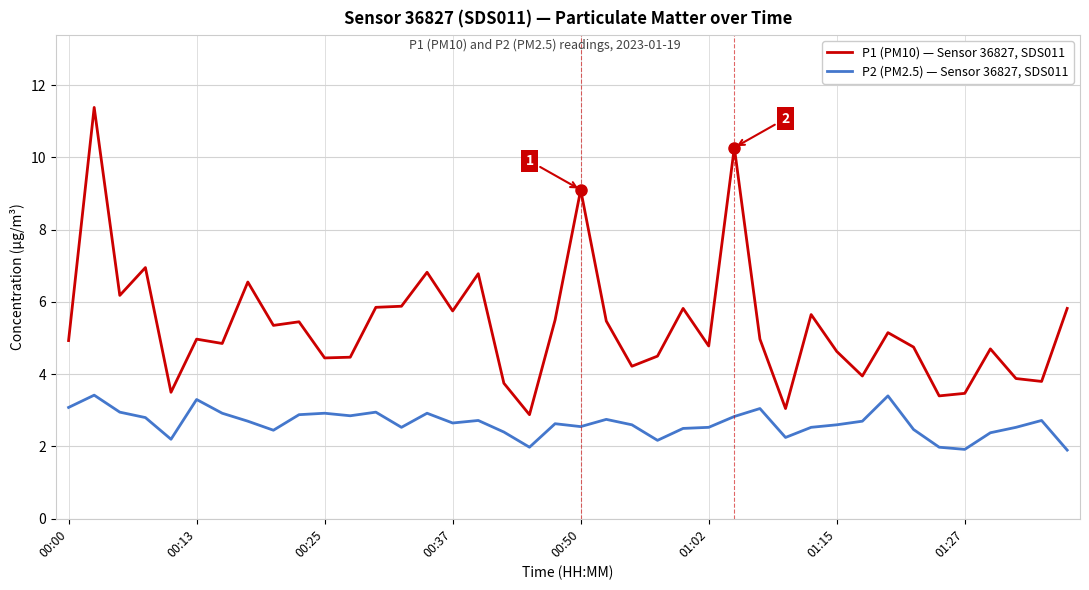

What is the minimum value for P1 (PM10) — Sensor 36827, SDS011?

2.9